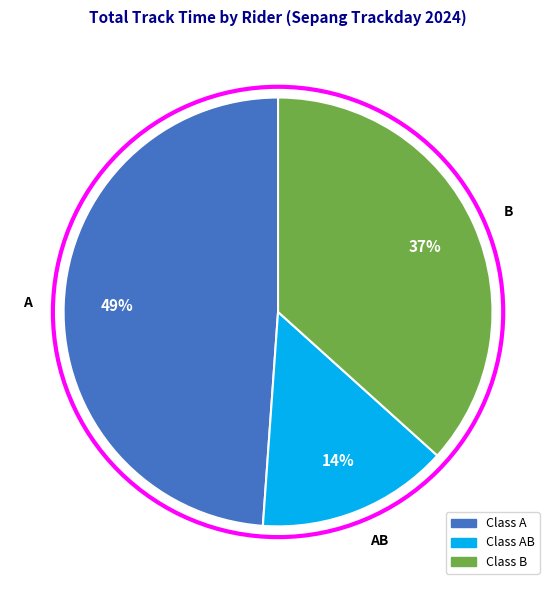

To the nearest percent, what percentage of the pie is B?

37%